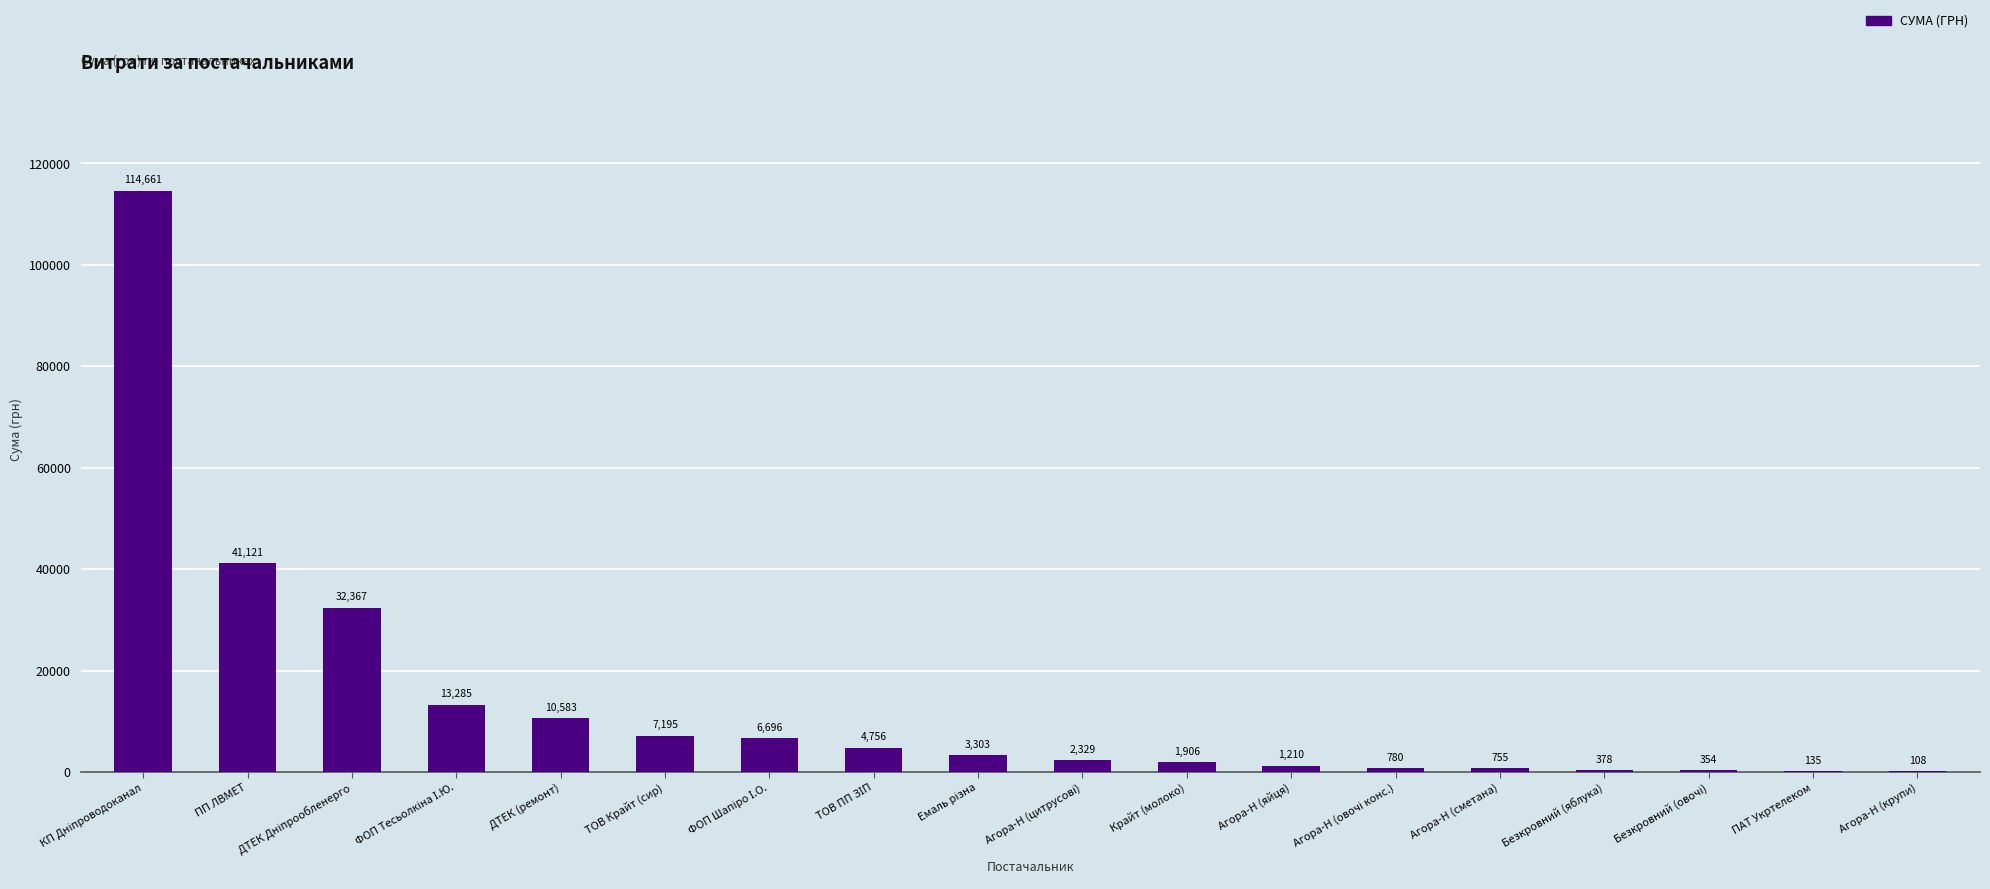

What is the greatest value displayed?

114660.7